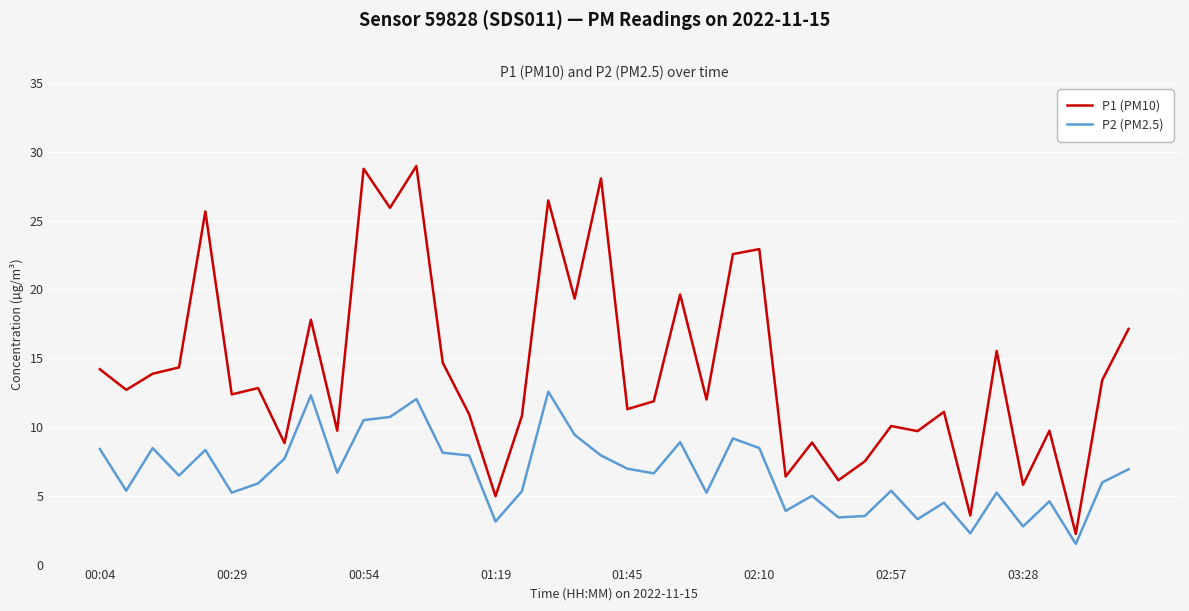

What is the maximum value shown in the chart?

29.0